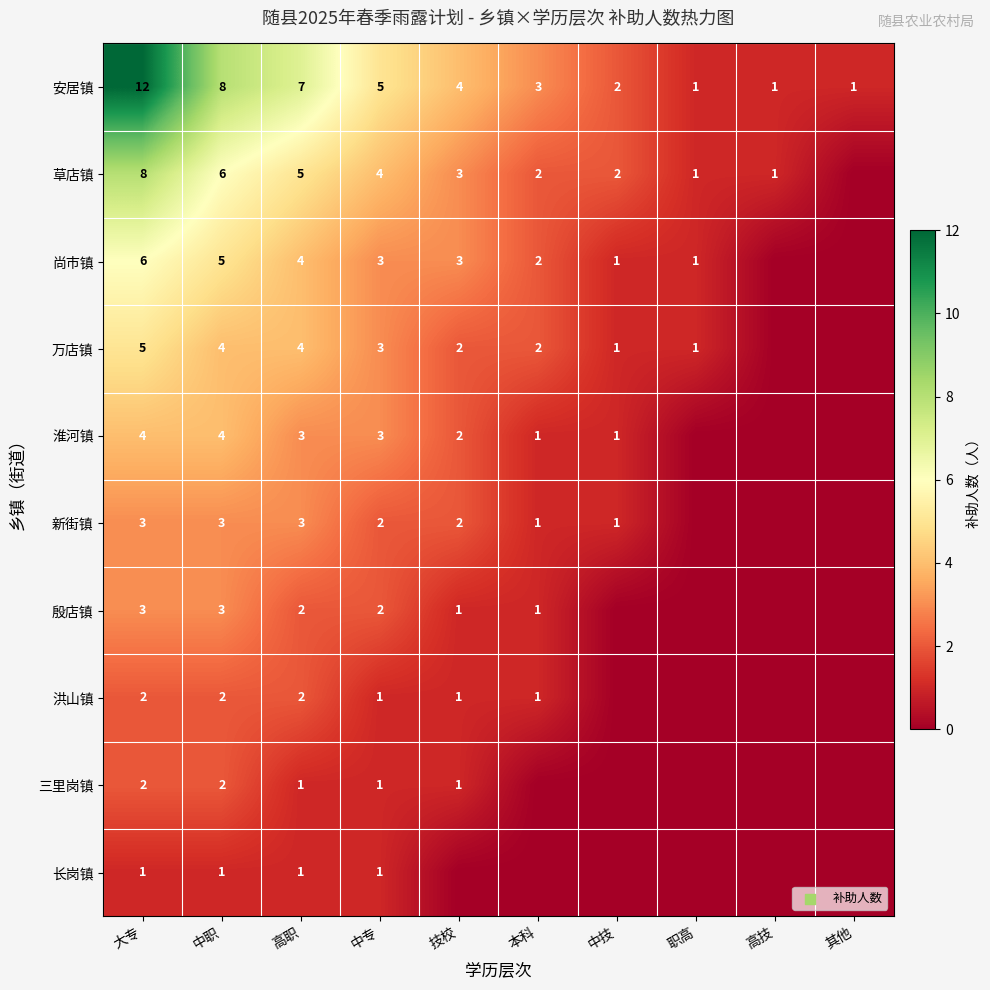

What is the difference between the highest and lowest values at 大专?

11